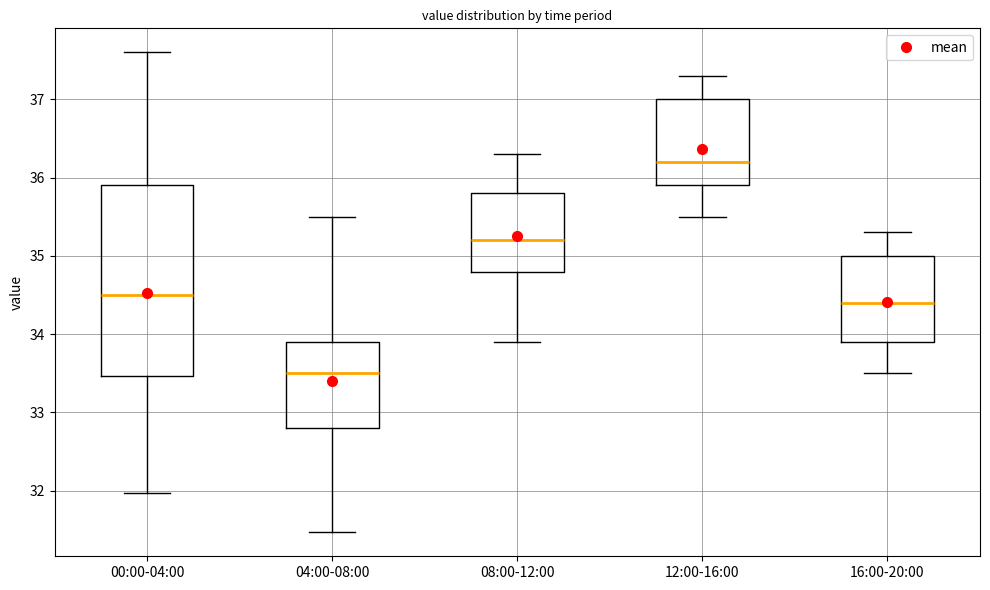

Reading left to right, read every box against the y-axis: the position of its median line, the range the box covers, and the ends of its whiskers. The values are not printed on the chart, so give them approximately, as read against the axis.

00:00-04:00: median 34.5, box 33.5 to 35.9, whiskers 32.0 to 37.6
04:00-08:00: median 33.5, box 32.8 to 33.9, whiskers 31.5 to 35.5
08:00-12:00: median 35.2, box 34.8 to 35.8, whiskers 33.9 to 36.3
12:00-16:00: median 36.2, box 35.9 to 37.0, whiskers 35.5 to 37.3
16:00-20:00: median 34.4, box 33.9 to 35.0, whiskers 33.5 to 35.3